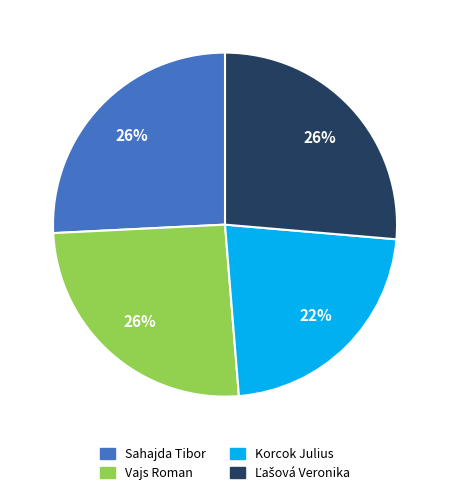

The Vajs Roman slice represents 17% of the pie. True or false?

False